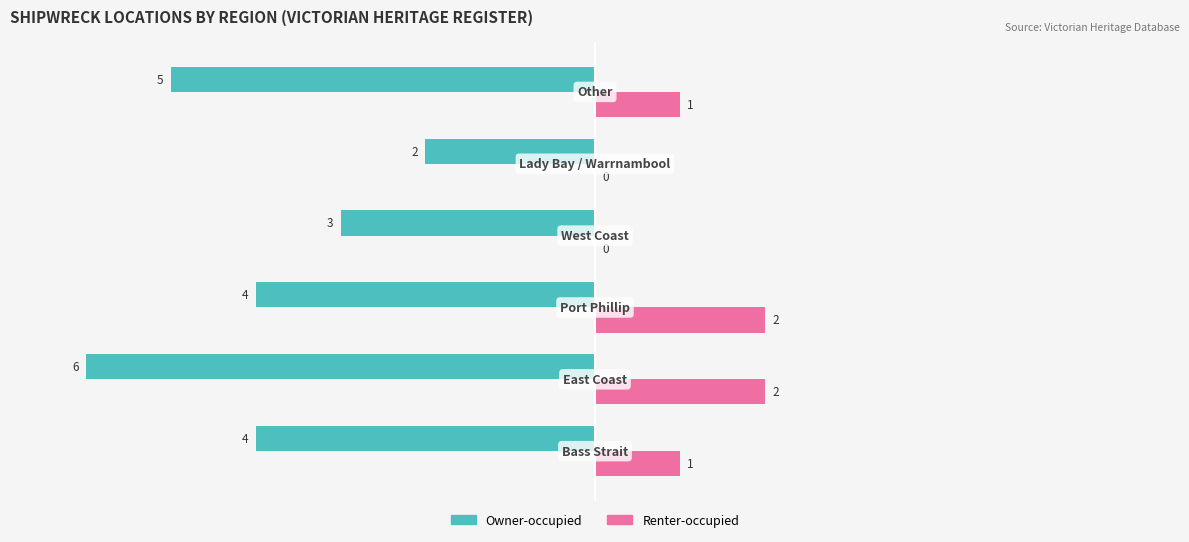

Which series has the largest range (max minus min)?

Owner-occupied